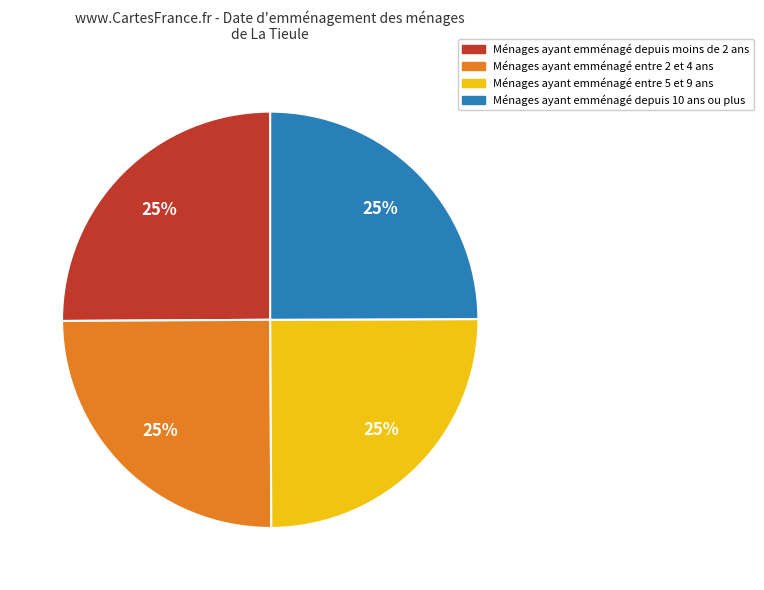

Is there any slice that represents more than half of the pie?

No